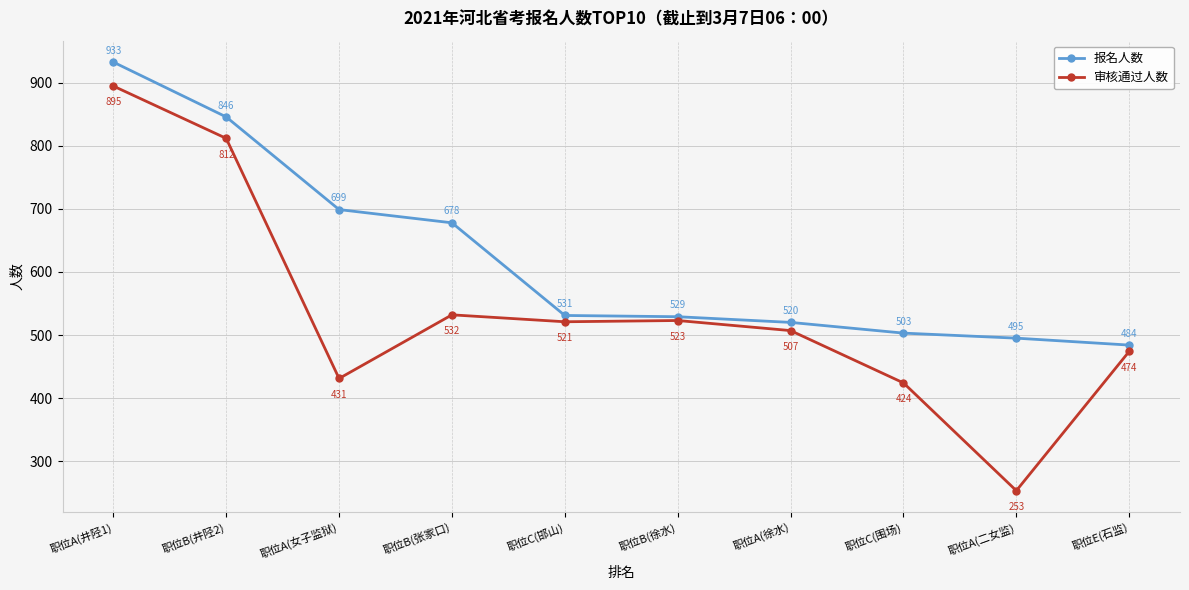

Which category has the highest value in the 报名人数 series?

职位A(井陉1)